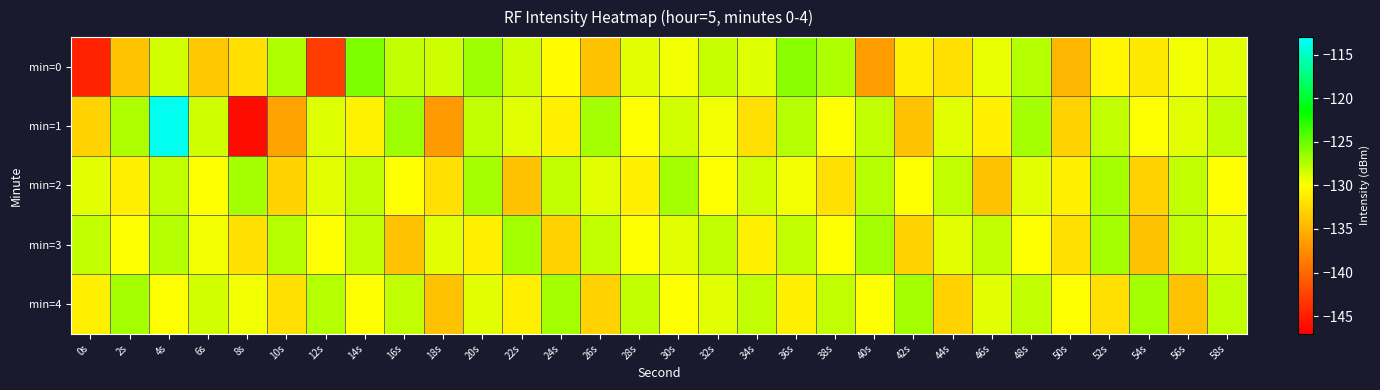

Rank the series by their maximum value, from highest to lowest.

min=1, min=0, min=2, min=3, min=4